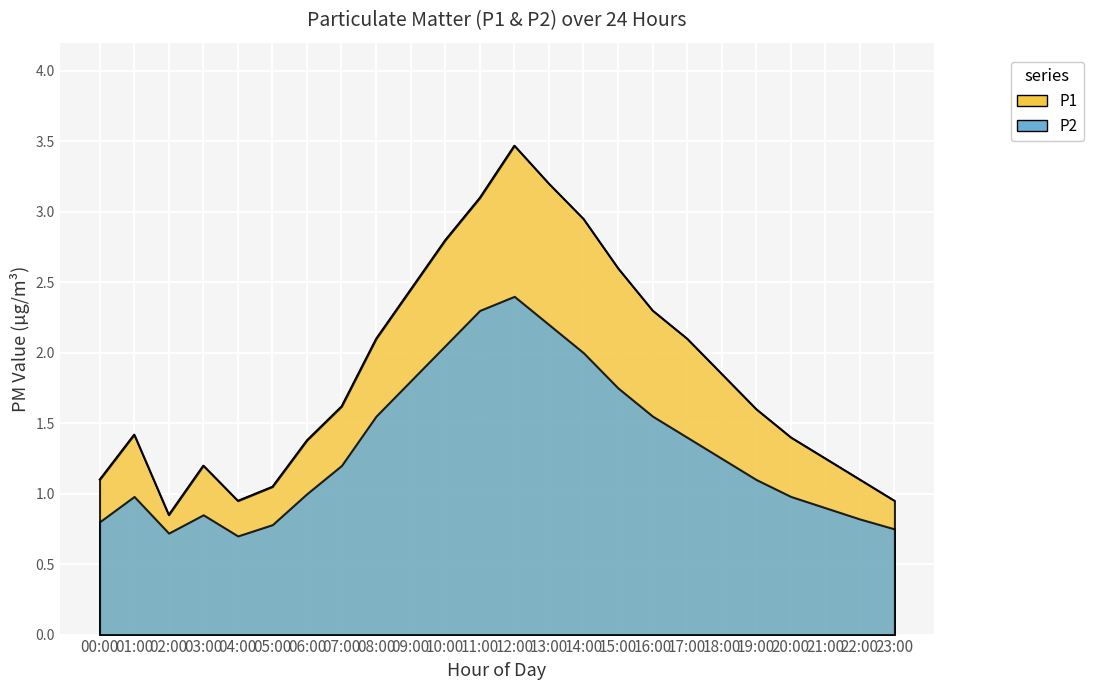

How many interior local peaks (higher than both neighbors) does the data have?

3